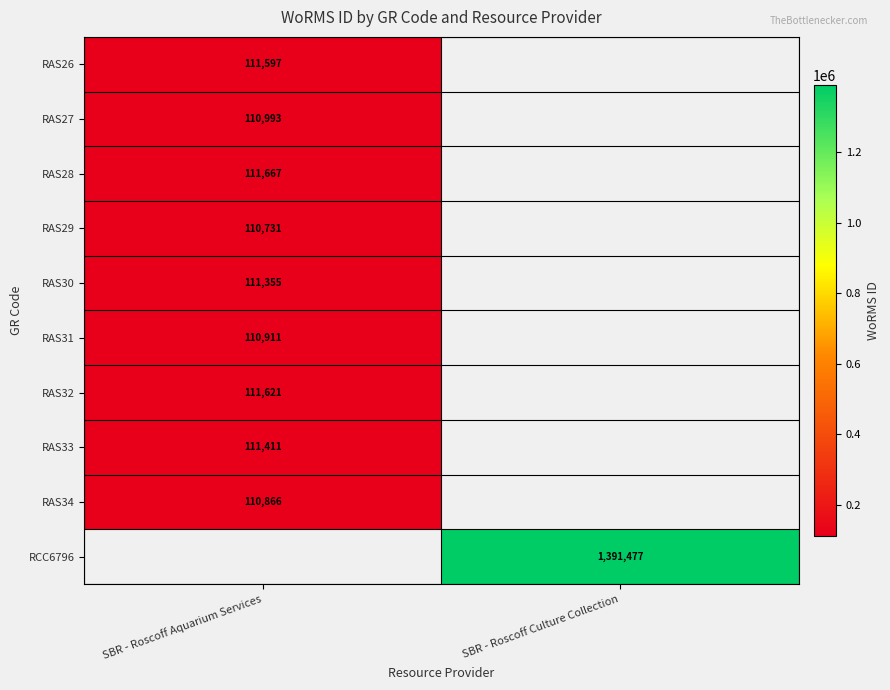

True or false: RAS34 has a value of 110866 at SBR - Roscoff Aquarium Services.

True